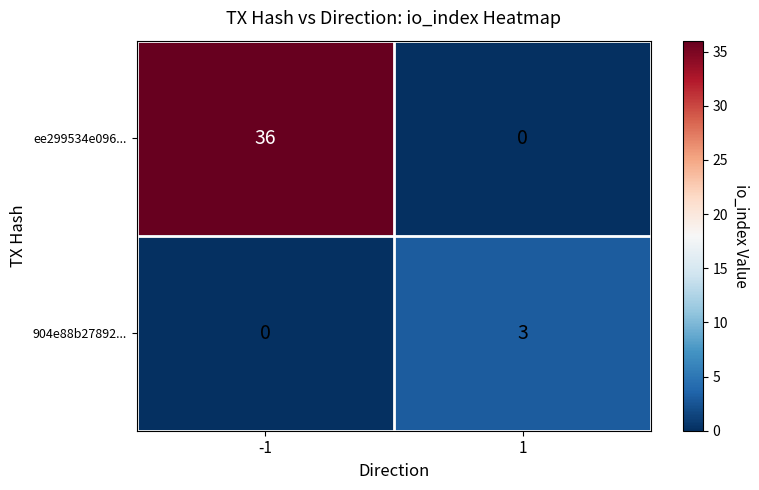

At -1, list the series in order from largest to smallest.

ee299534e096..., 904e88b27892...